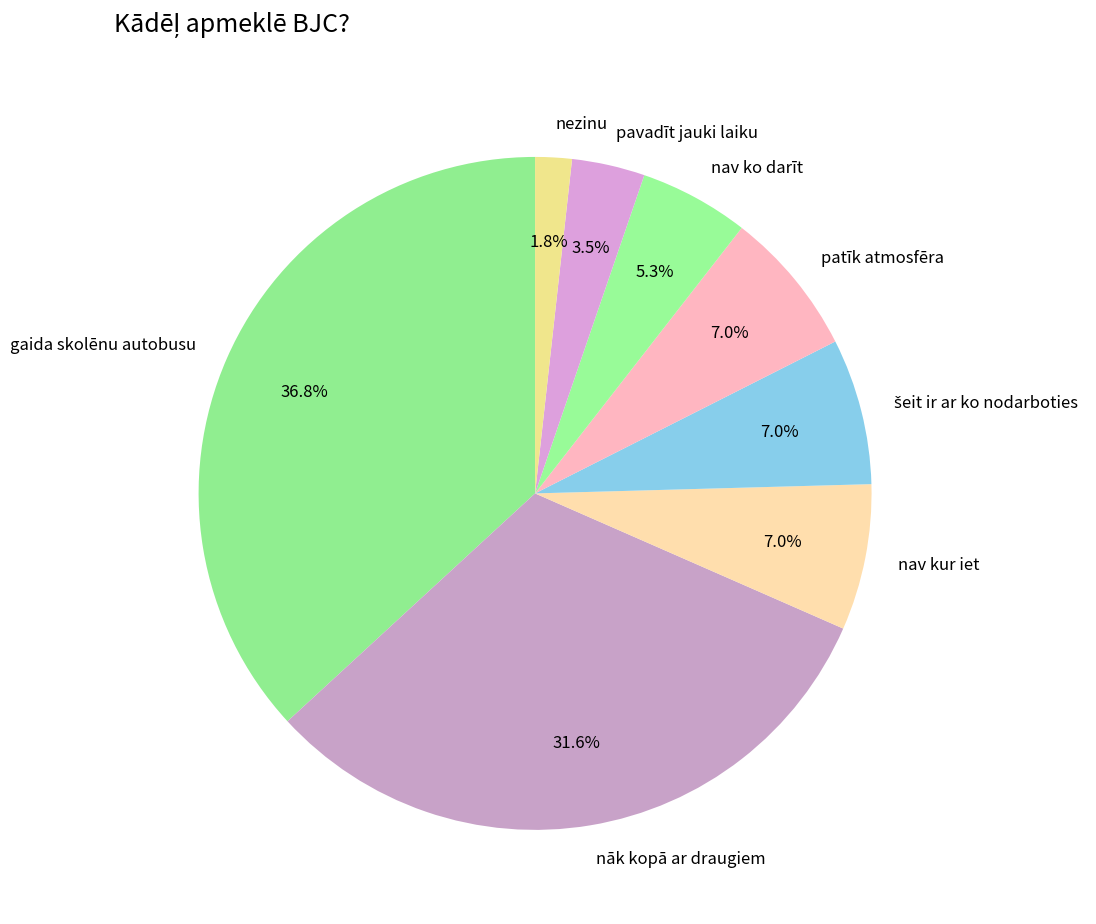

Which slice is the smallest?

nezinu